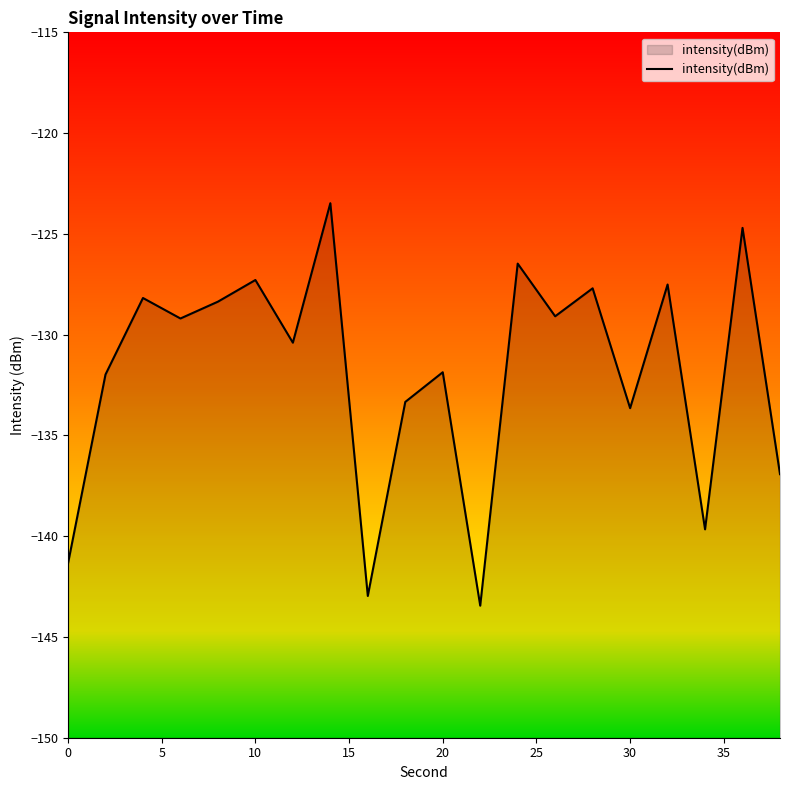

What is the difference between the second highest and second lowest values?

18.3